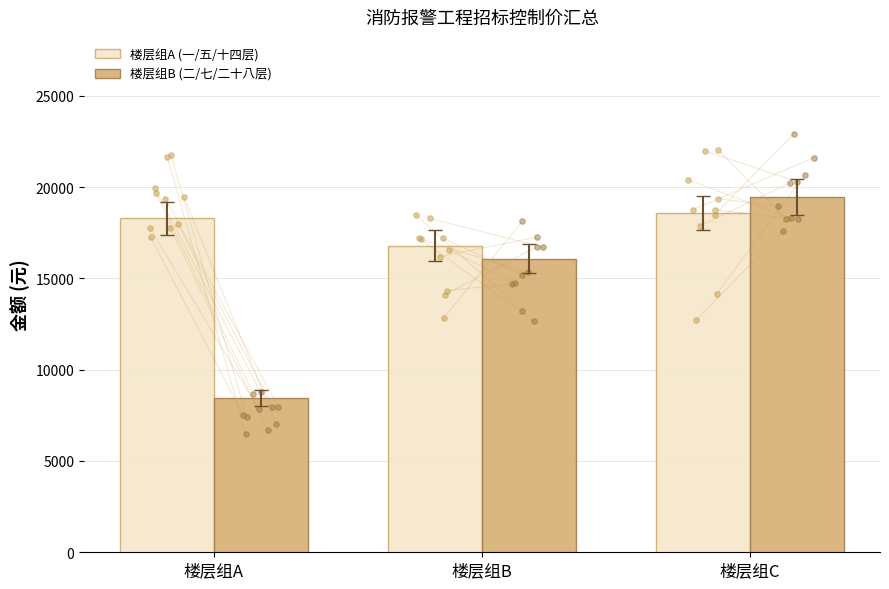

What is the total value across all series at 楼层组B?

32875.6